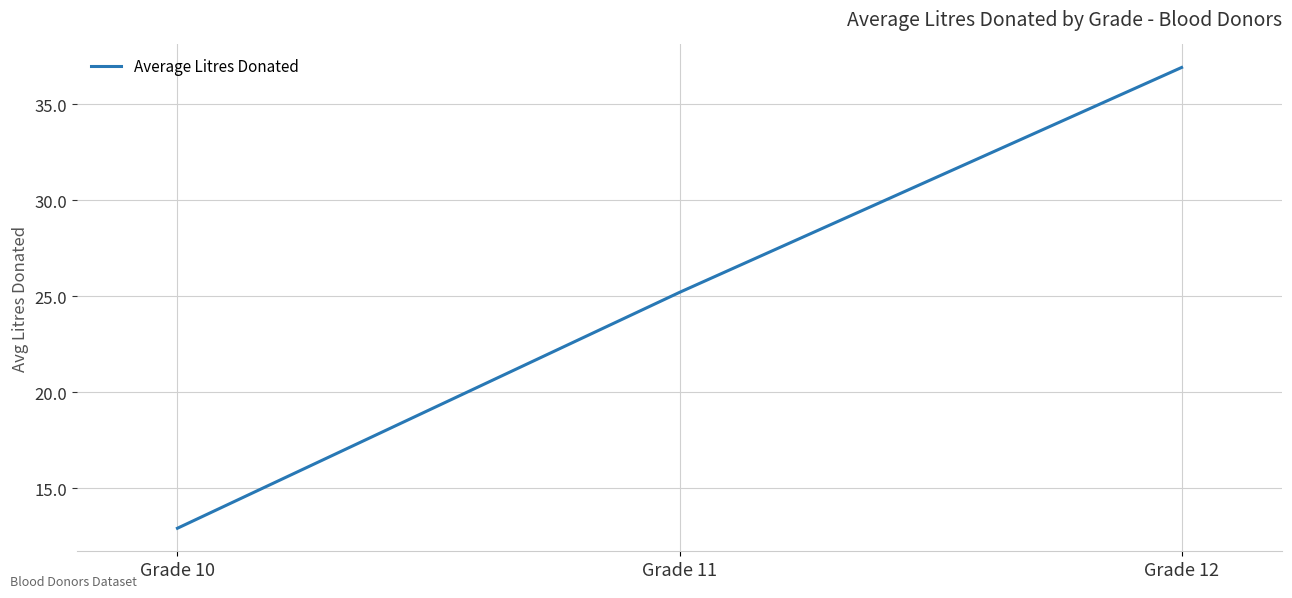

Which has a higher value, Grade 12 or Grade 11?

Grade 12